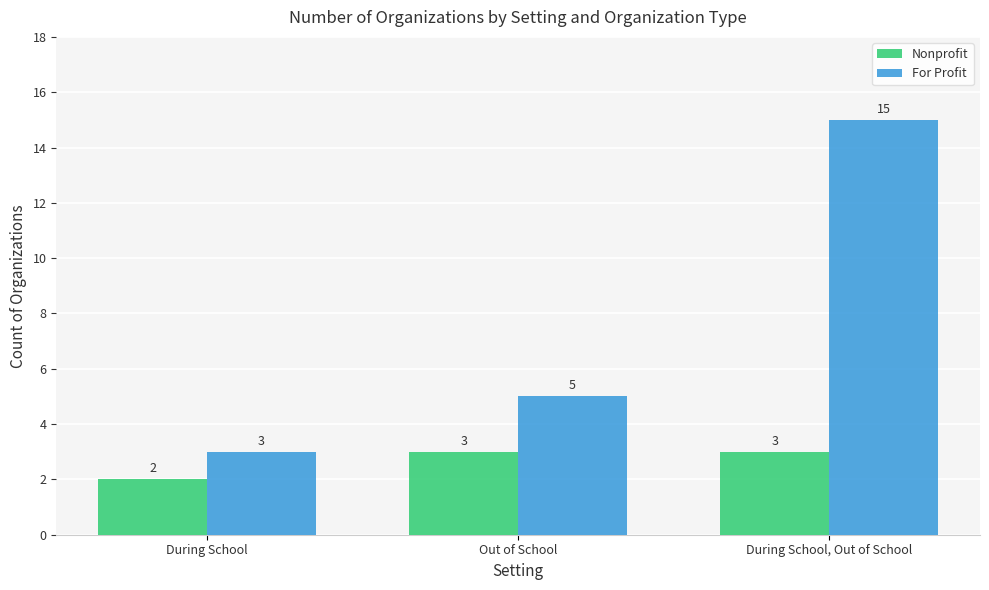

What is the label of the 2nd bar from the left?

Out of School